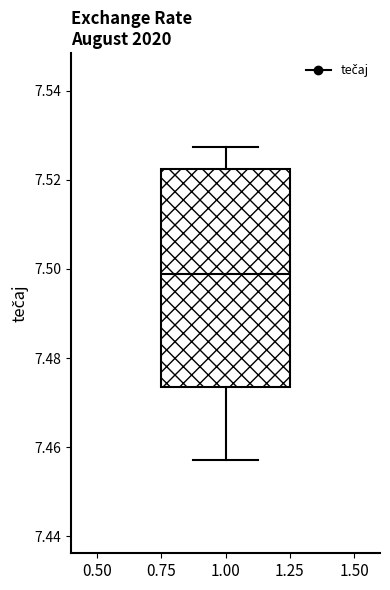

Where is the lower edge of the box at x = 1.00 on the y-axis? The values are not printed on the chart, so give them approximately, as read against the axis.

7.474